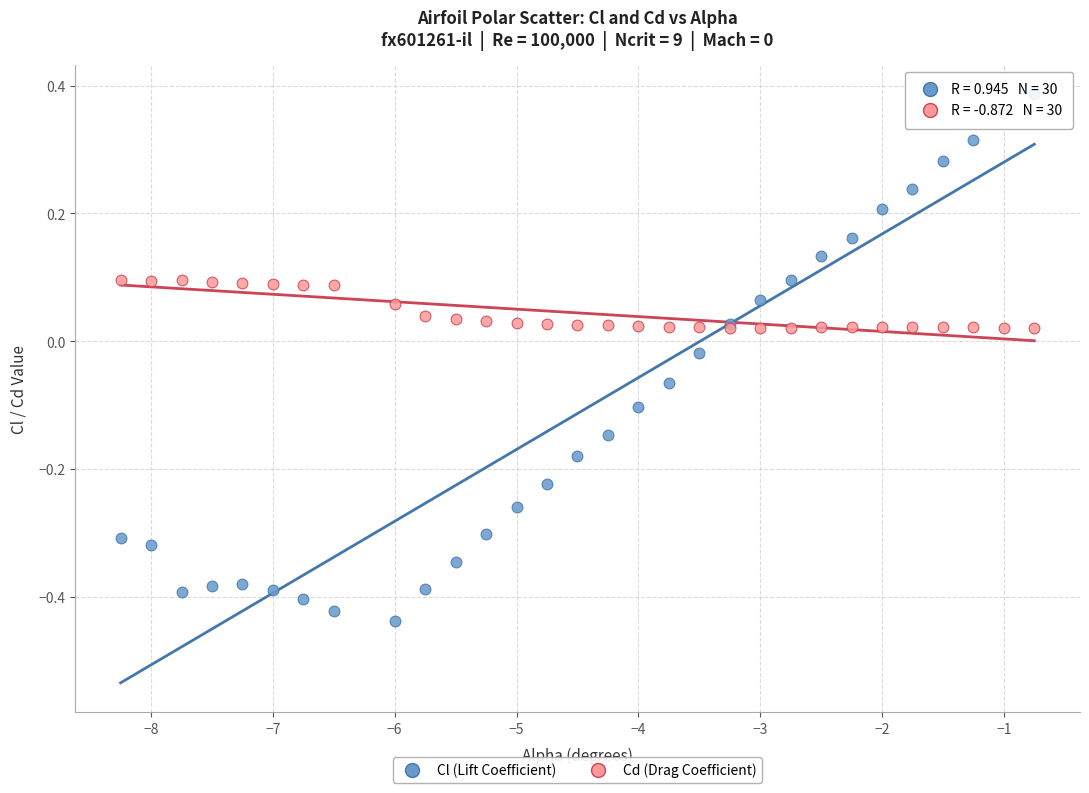

Which series contains the highest Y value?

Cl (Lift Coefficient)